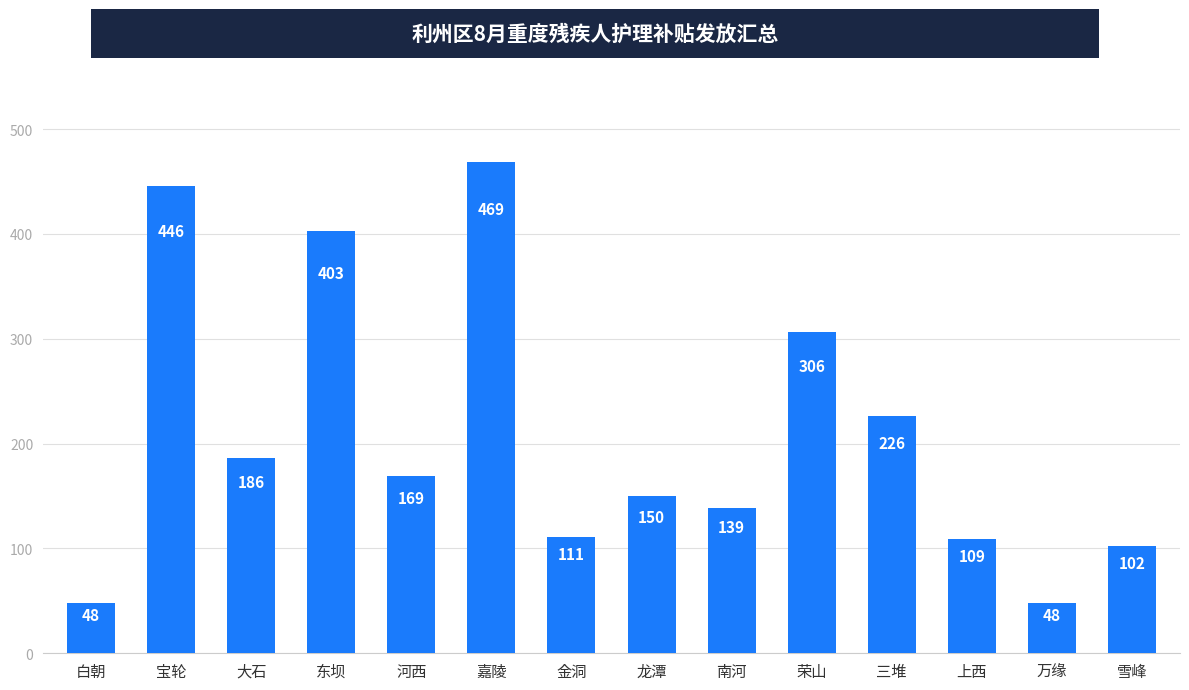

What is the value of the 9th bar from the left?

139